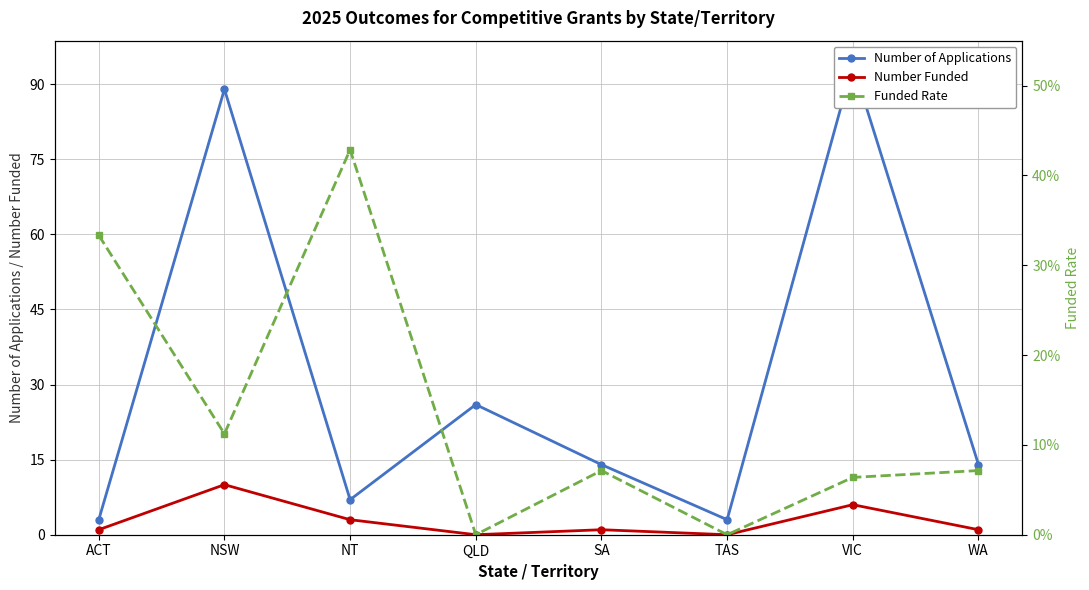

How many values in Number Funded are above zero?

6